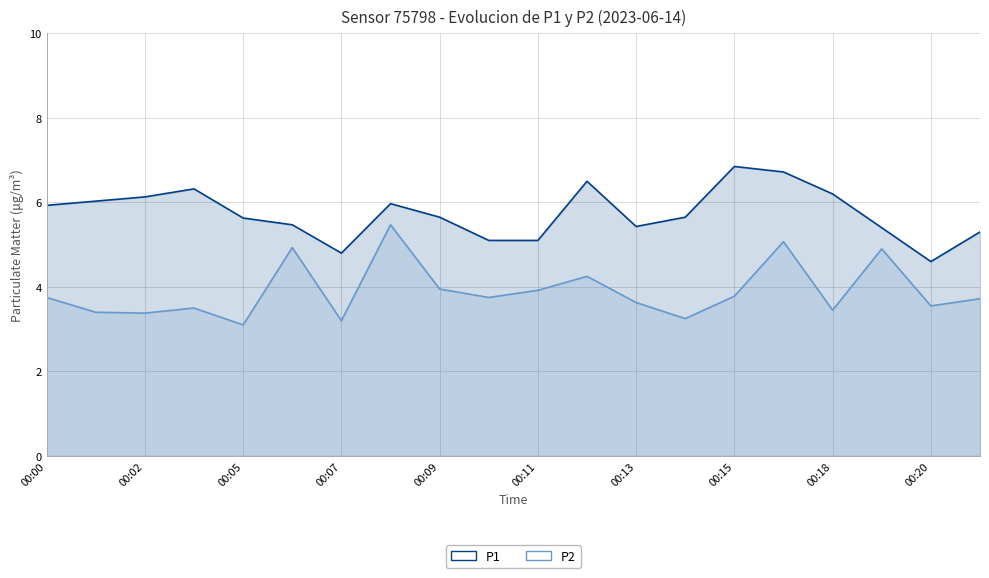

Does the chart have visible grid lines?

Yes